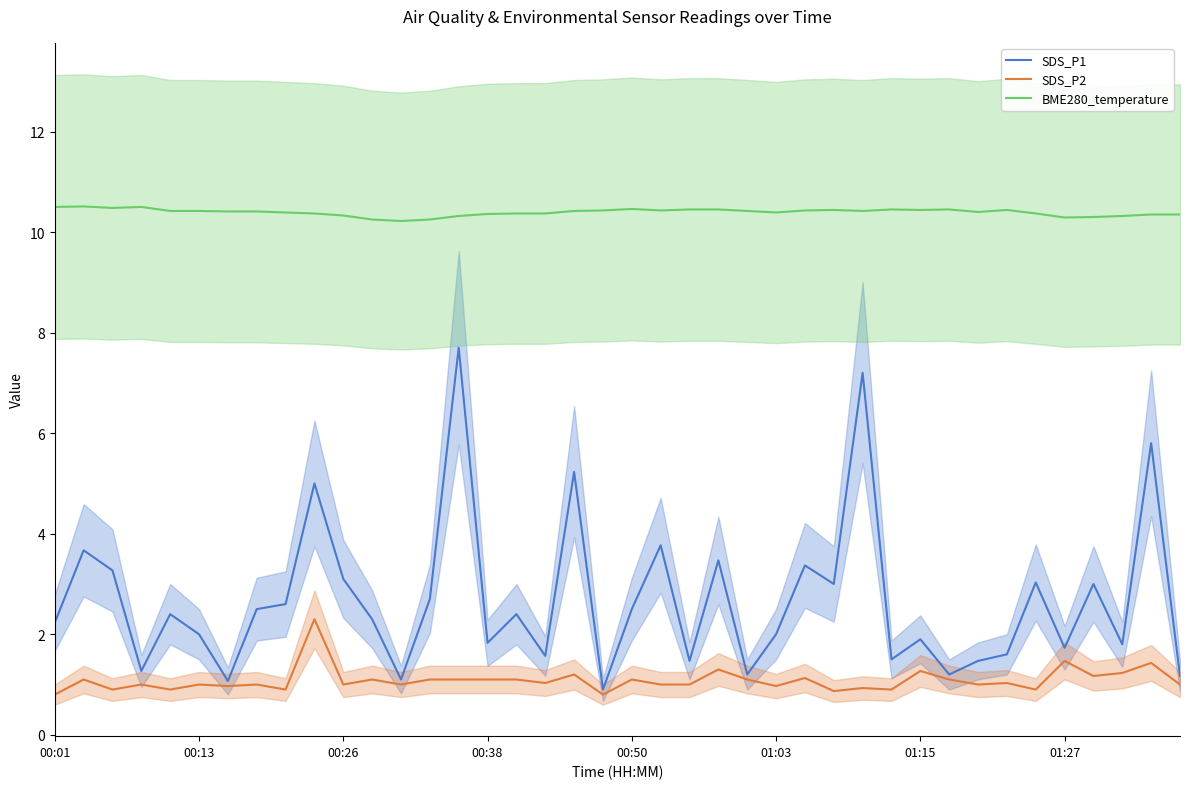

True or false: SDS_P2 and BME280_temperature intersect in this chart.

False